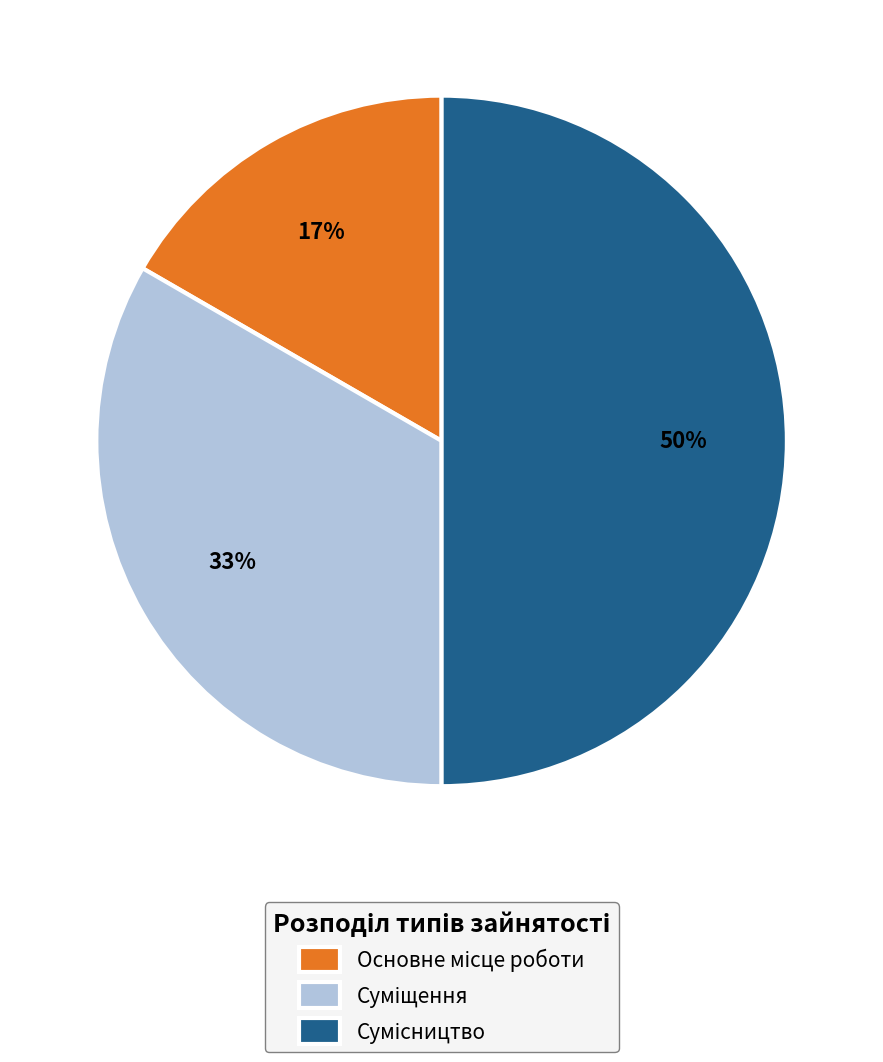

To the nearest percent, what is the average slice percentage?

33%